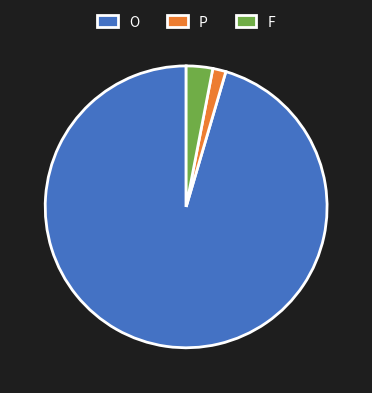

Combined, do P and F account for over 50%?

No